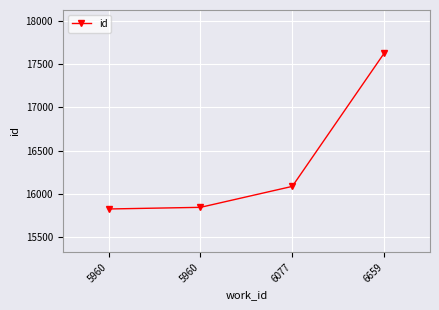

What is the value of the 4th point from the left?

17623